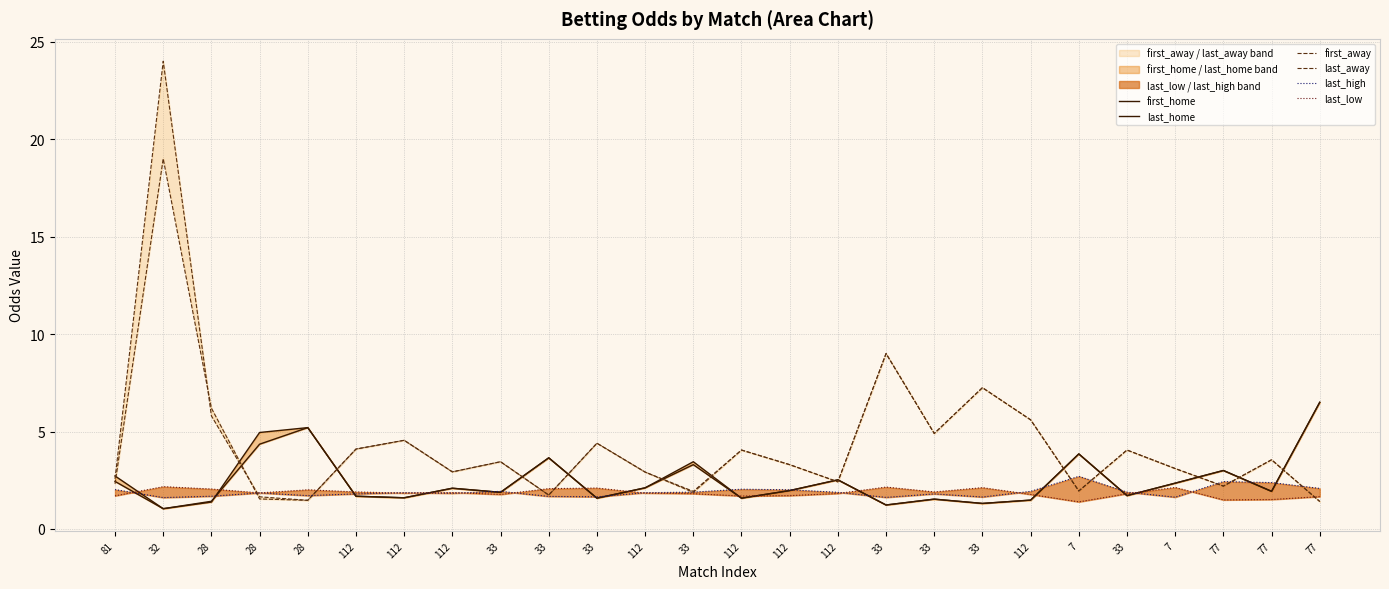

Reading left to right, list all the values displayed in this chart.

first_home: 2.4	1.0	1.4	4.3	5.2	1.7	1.6	2.1	1.9	3.6	1.6	2.1	3.5	1.6	2.0	2.5	1.2	1.5	1.3	1.5	3.9	1.7	2.4	3.0	1.9	6.5
last_home: 2.7	1.0	1.4	5.0	5.2	1.7	1.6	2.1	1.9	3.6	1.6	2.1	3.3	1.6	2.0	2.5	1.2	1.5	1.3	1.5	3.9	1.7	2.4	3.0	1.9	6.5
first_away: 2.6	24.0	5.8	1.6	1.5	4.1	4.5	2.9	3.5	1.7	4.4	2.9	1.9	4.0	3.3	2.4	9.0	4.9	7.2	5.6	1.9	4.0	3.1	2.2	3.5	1.4
last_away: 2.3	19.0	6.2	1.5	1.5	4.1	4.5	2.9	3.5	1.7	4.4	2.9	1.9	4.0	3.3	2.4	9.0	4.9	7.2	5.6	1.9	4.0	3.1	2.2	3.5	1.4
last_high: 2.0	1.6	1.7	1.9	1.7	1.8	1.9	1.8	1.9	1.7	1.6	1.9	1.9	2.0	2.0	1.9	1.6	1.8	1.6	1.9	2.7	1.9	1.6	2.4	2.4	2.1
last_low: 1.7	2.2	2.0	1.9	2.0	1.9	1.8	1.9	1.8	2.1	2.1	1.8	1.8	1.7	1.7	1.8	2.1	1.9	2.1	1.8	1.4	1.8	2.1	1.5	1.5	1.7